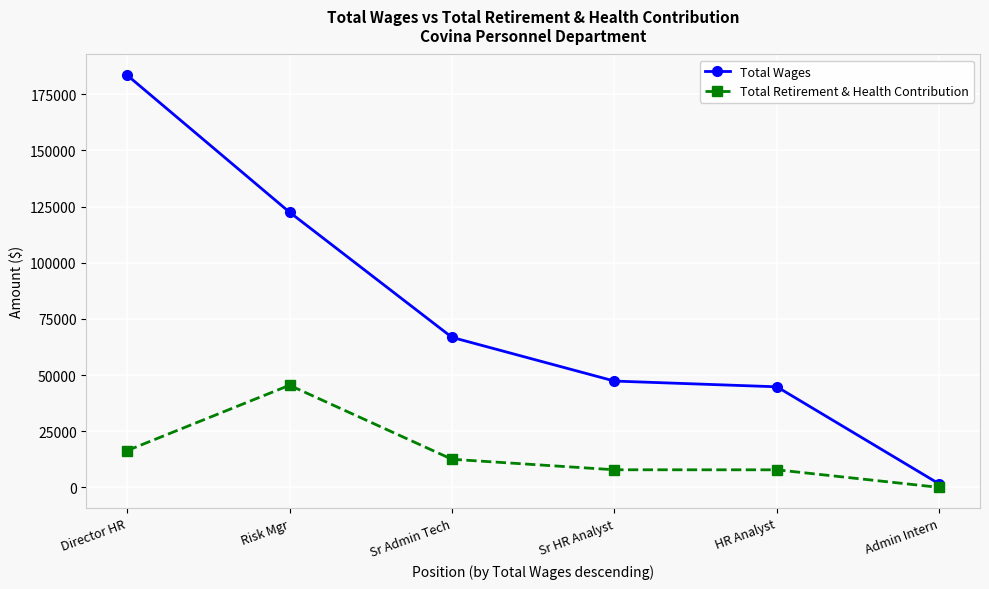

At how many categories does at least one series exceed 121314?

2